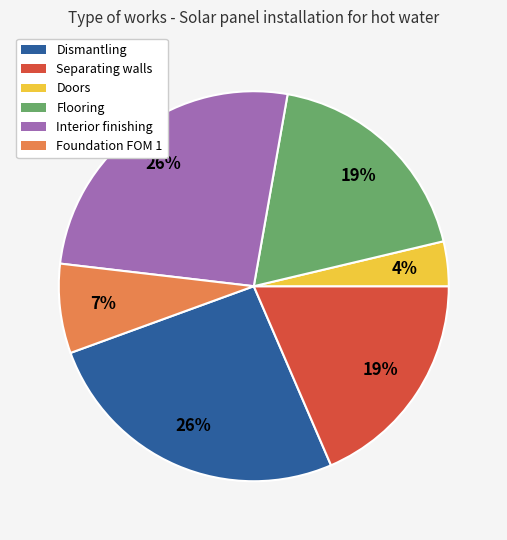

To the nearest percent, what portion does Dismantling represent?

26%